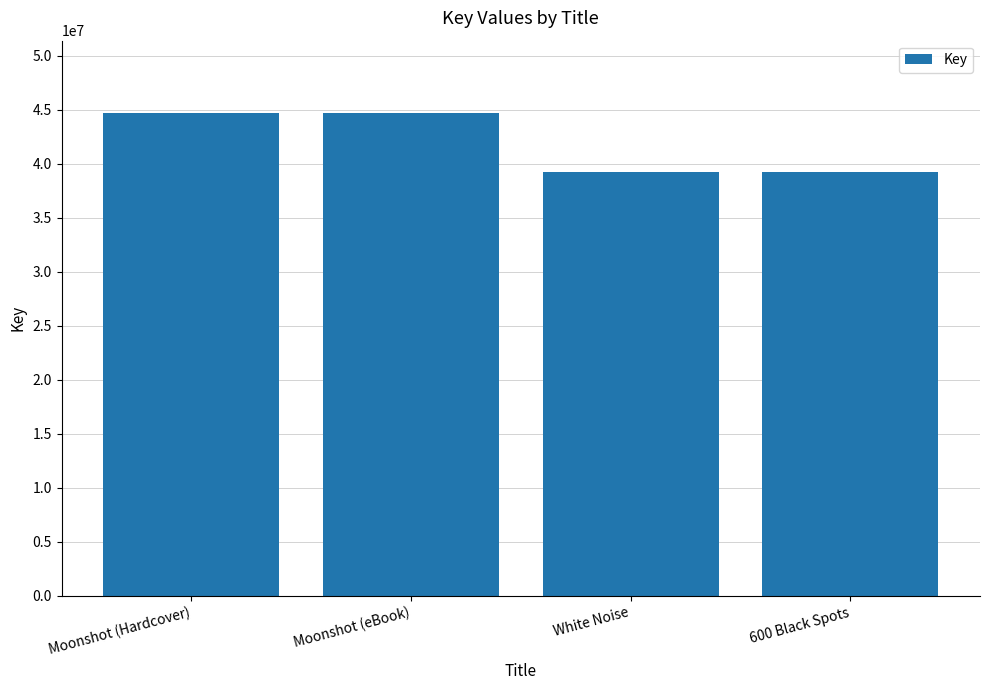

Between 600 Black Spots and Moonshot (Hardcover), which is larger?

Moonshot (Hardcover)